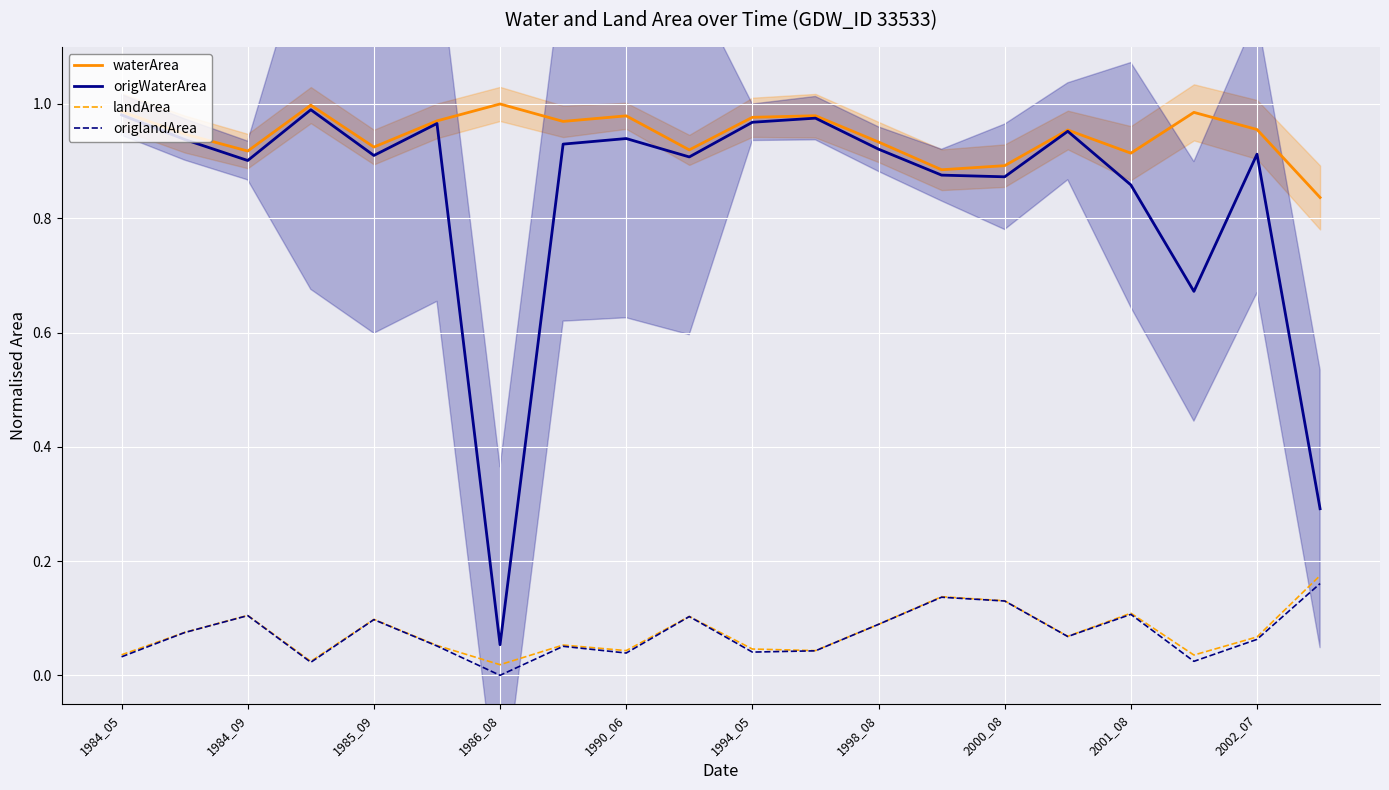

What is the lowest value of the waterArea series?

0.8